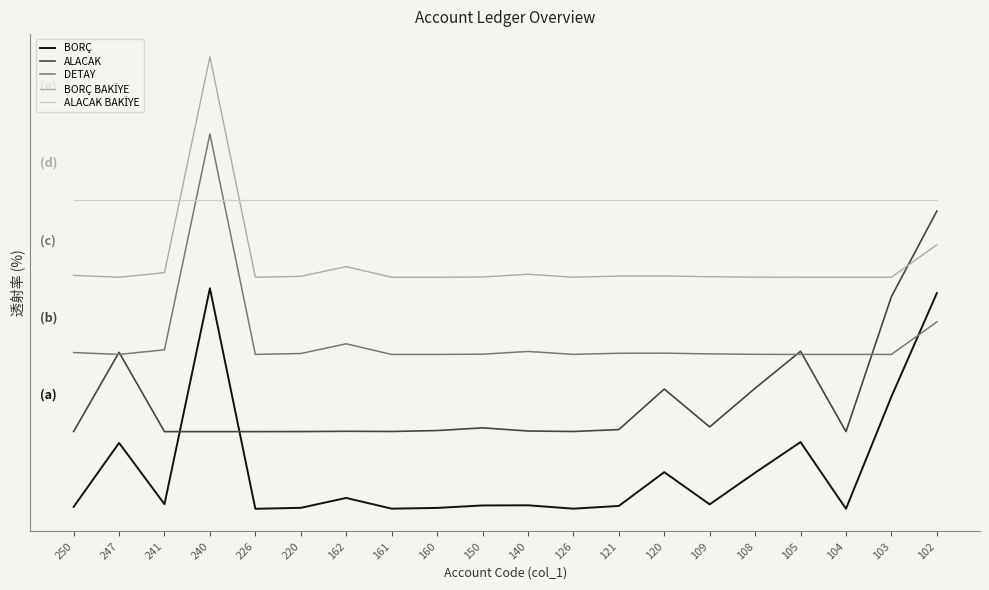

Reading right to left, extract all data points from this chart.

BORÇ: 250=0.0	247=0.3	241=0.0	240=1.0	226=0.0	220=0.0	162=0.0	161=0.0	160=0.0	150=0.0	140=0.0	126=0.0	121=0.0	120=0.2	109=0.0	108=0.2	105=0.3	104=0.0	103=0.5	102=1.0
ALACAK: 250=0.4	247=0.7	241=0.3	240=0.3	226=0.3	220=0.4	162=0.4	161=0.4	160=0.4	150=0.4	140=0.4	126=0.4	121=0.4	120=0.5	109=0.4	108=0.5	105=0.7	104=0.3	103=1.0	102=1.4
DETAY: 250=0.7	247=0.7	241=0.7	240=1.7	226=0.7	220=0.7	162=0.7	161=0.7	160=0.7	150=0.7	140=0.7	126=0.7	121=0.7	120=0.7	109=0.7	108=0.7	105=0.7	104=0.7	103=0.7	102=0.8
BORÇ BAKİYE: 250=1.1	247=1.0	241=1.1	240=2.0	226=1.1	220=1.1	162=1.1	161=1.0	160=1.0	150=1.1	140=1.1	126=1.1	121=1.1	120=1.1	109=1.1	108=1.1	105=1.0	104=1.1	103=1.0	102=1.2
ALACAK BAKİYE: 250=1.4	247=1.4	241=1.4	240=1.4	226=1.4	220=1.4	162=1.4	161=1.4	160=1.4	150=1.4	140=1.4	126=1.4	121=1.4	120=1.4	109=1.4	108=1.4	105=1.4	104=1.4	103=1.4	102=1.4